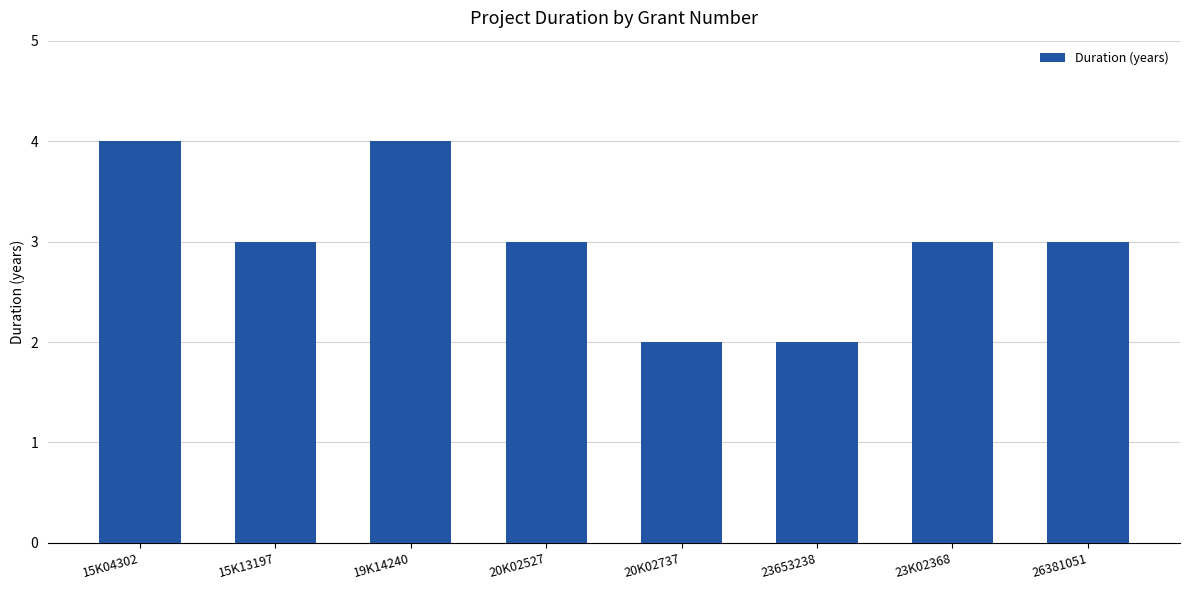

What is the label of the 2nd bar from the right?

23K02368